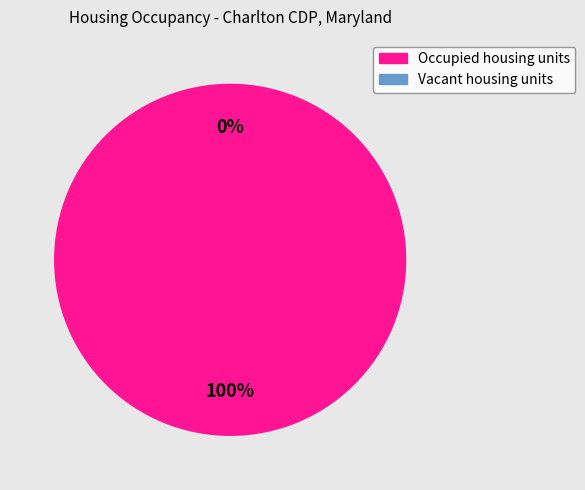

True or false: Occupied housing units accounts for 100% of the total.

True